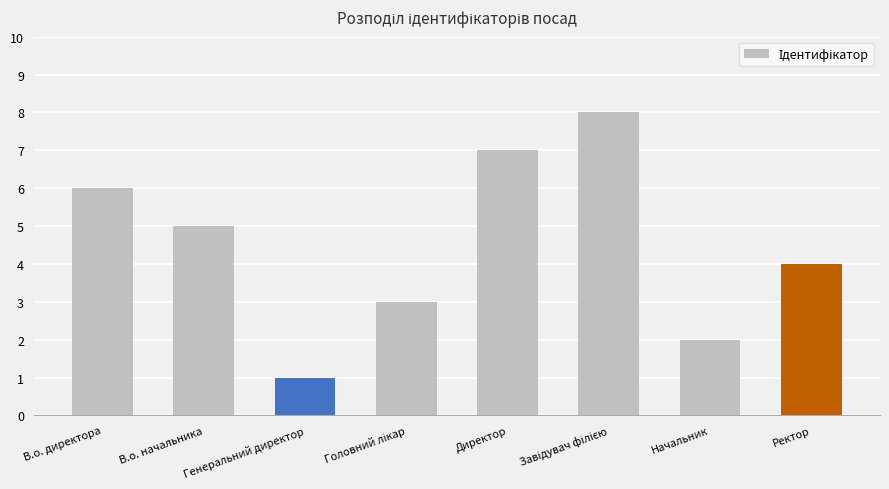

What is the difference between the second highest and minimum values?

6